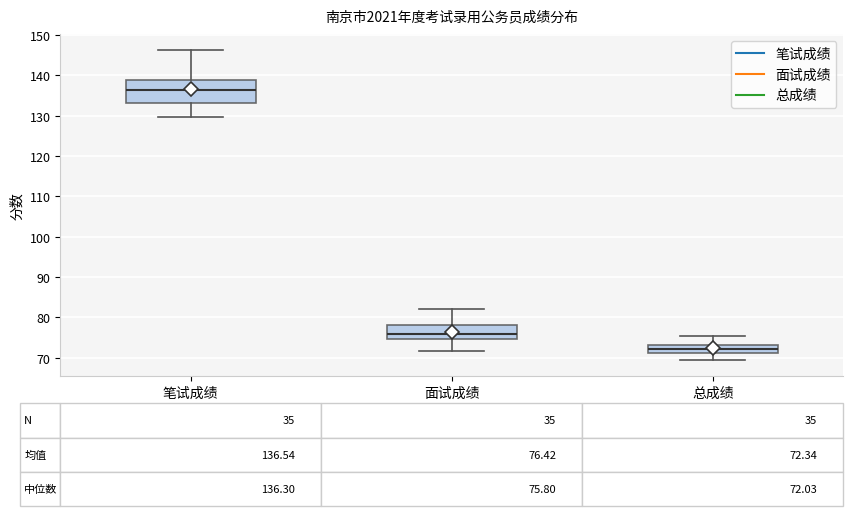

Comparing the boxes themselves (not the whiskers), which one is the tallest?

笔试成绩